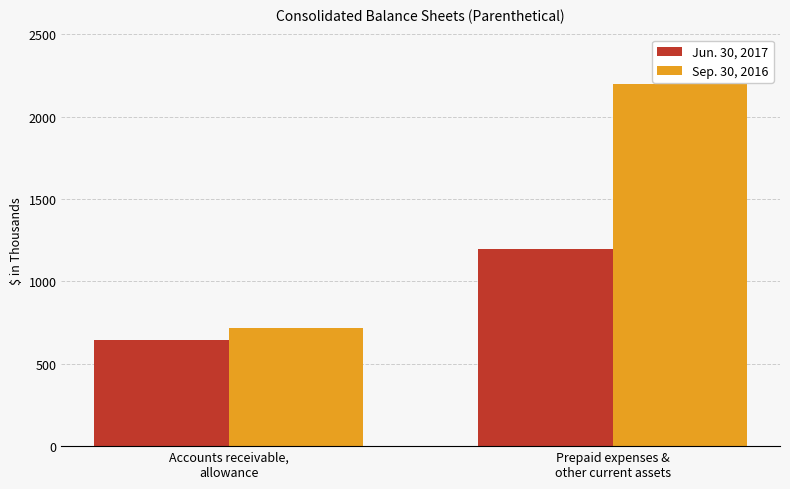

What is the greatest value displayed?

2200